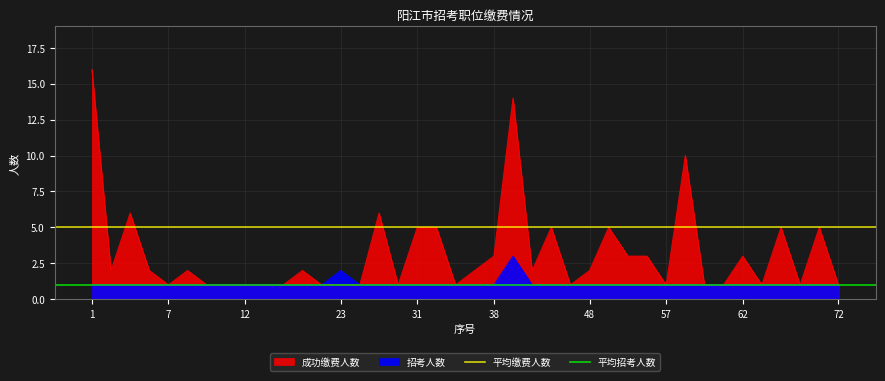

What is the value of the 平均缴费人数 point at the 2nd from the left?

5